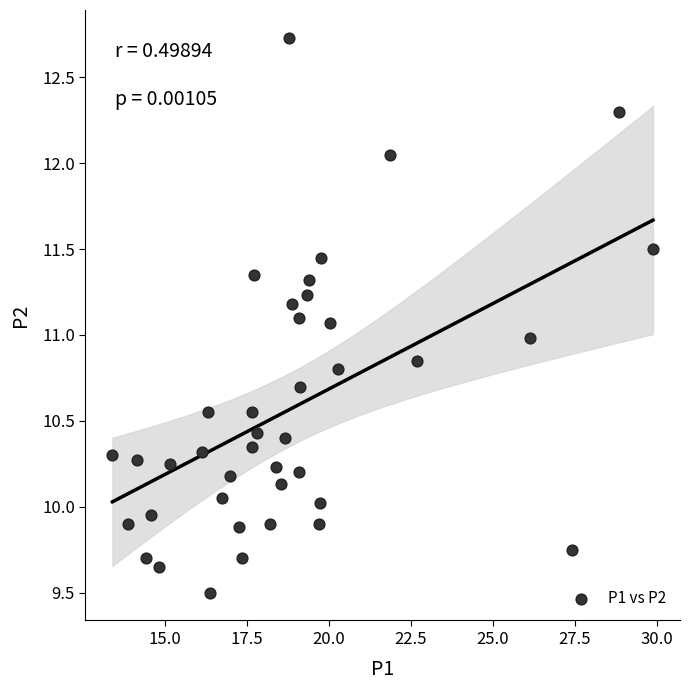

What is the range of X values (max minus min)?

16.5